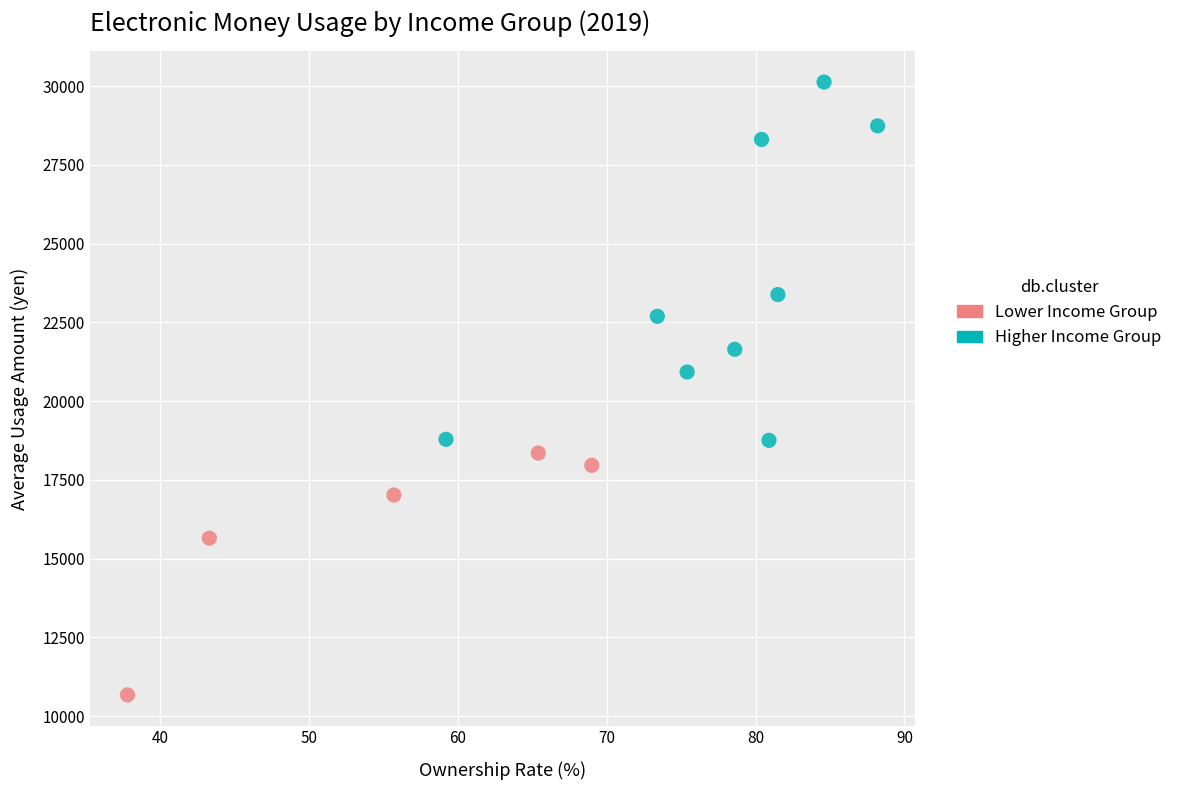

Which series contains the highest Y value?

Higher Income Group